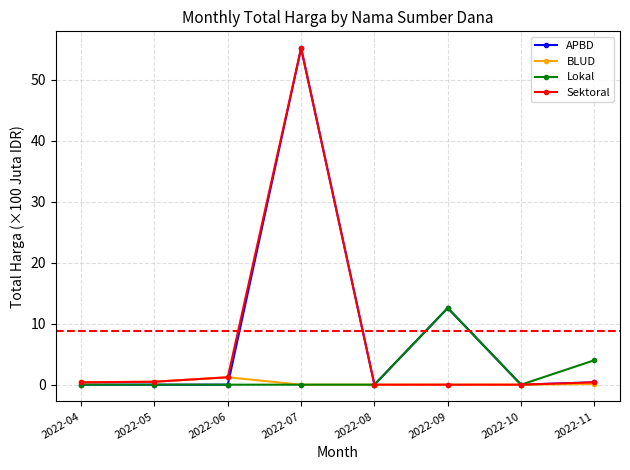

List the series in order of their overall mean, highest first.

APBD, Sektoral, Lokal, BLUD